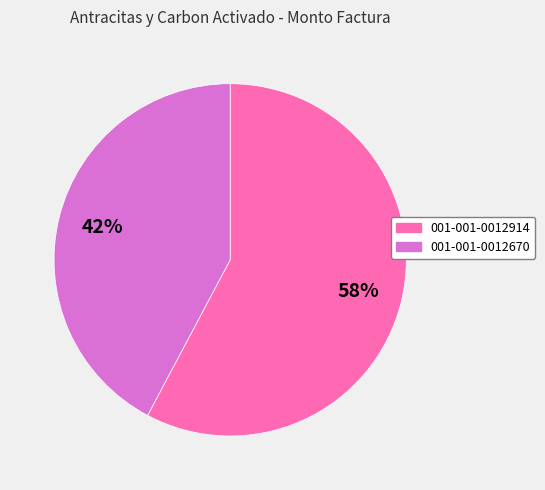

To the nearest percent, what is the difference between the 001-001-0012914 and 001-001-0012670 slice percentages?

16%